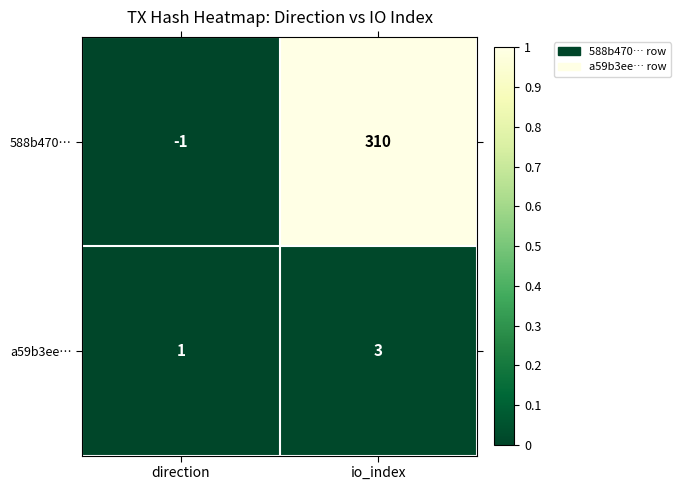

Which series has the largest total across all categories?

588b470…